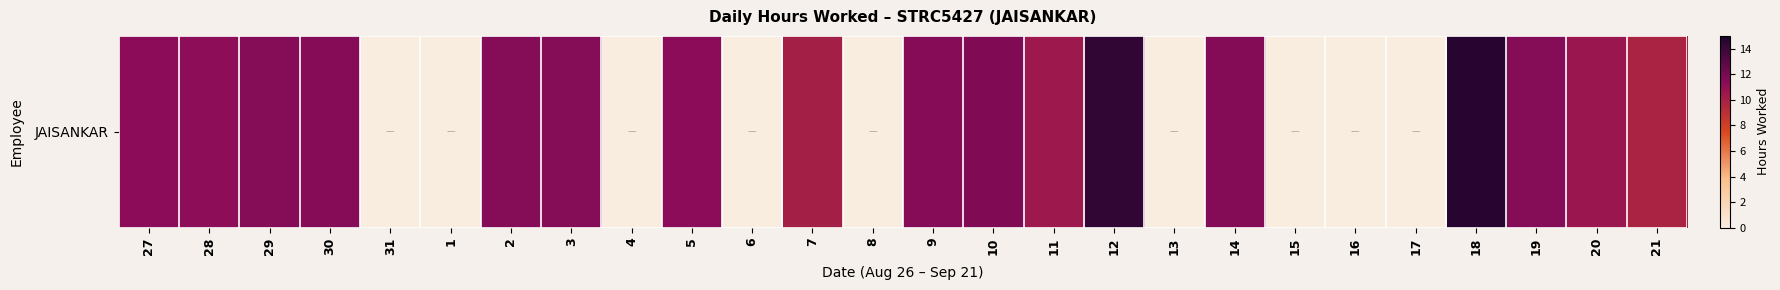

Where is the data nearest to the value 7?

21